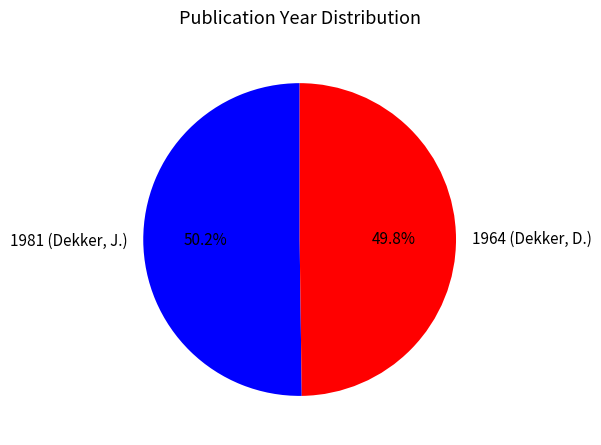

Is the sum of 1964 (Dekker, D.) and 1981 (Dekker, J.) greater than half?

Yes